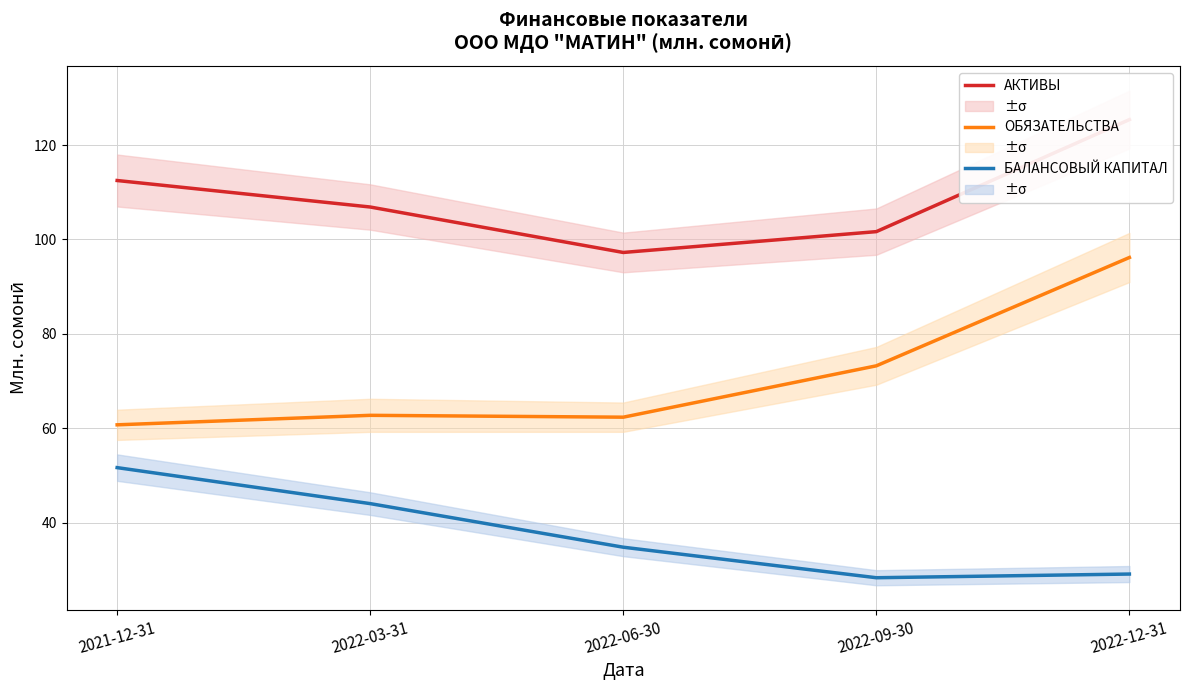

Which series has the widest spread of values?

ОБЯЗАТЕЛЬСТВА